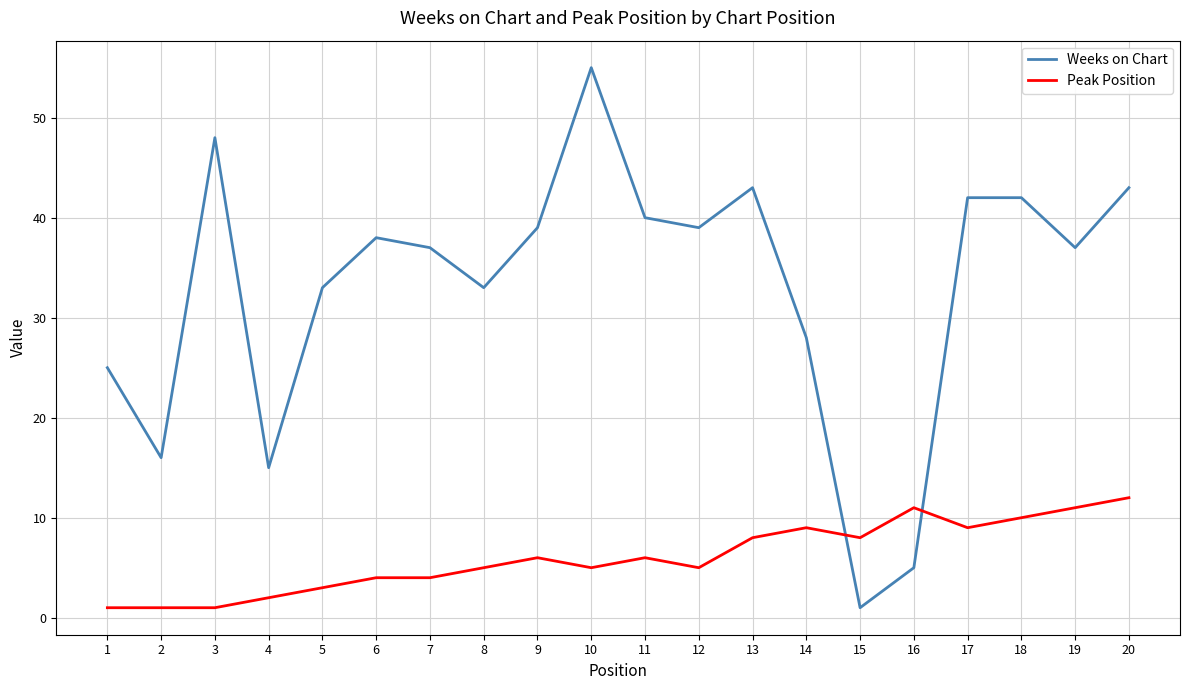

What is the difference between the maximum and minimum values in the Weeks on Chart series?

54